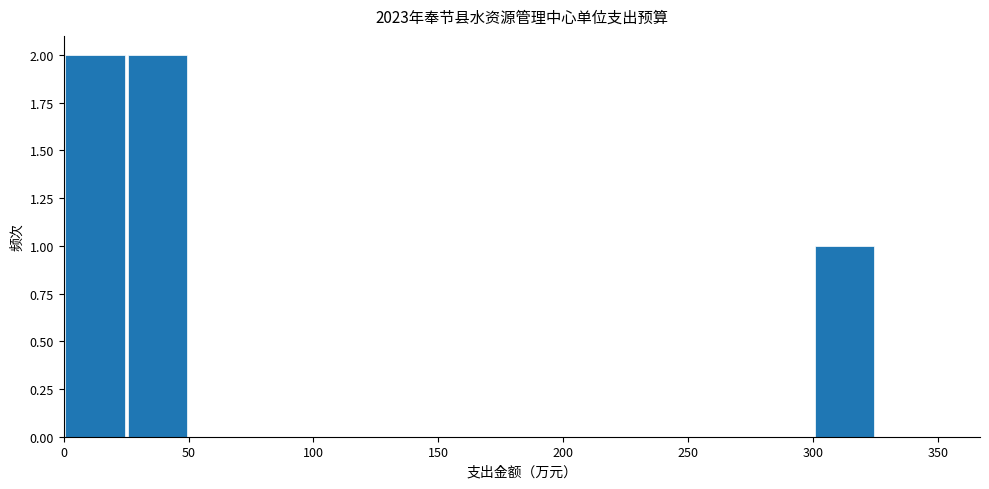

How tall is the bar that spans 300 to 325 on the x-axis? The values are not printed on the chart, so give them approximately, as read against the axis.

1